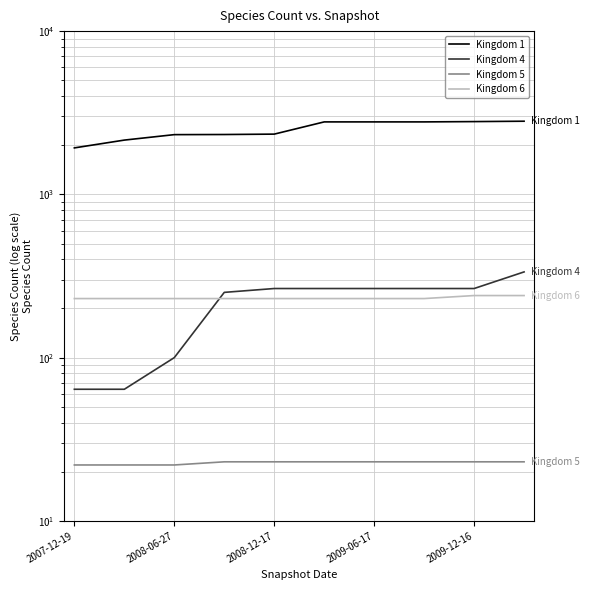

What is the sum of the Kingdom 5 values at 2008-06-27 and 2009-06-17?

45